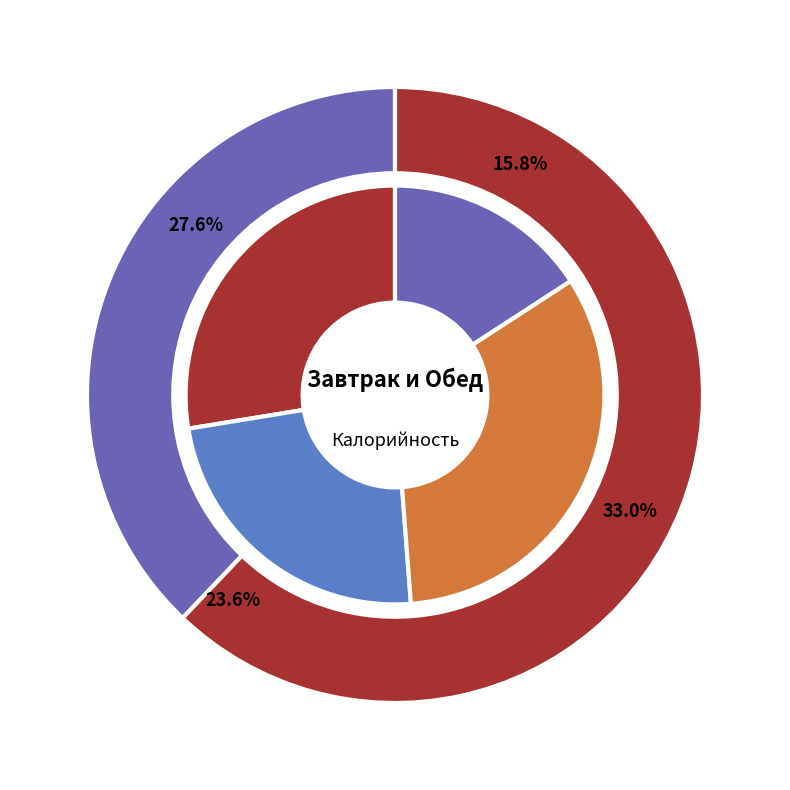

True or false: Огурец консервированный accounts for 11% of the total.

False